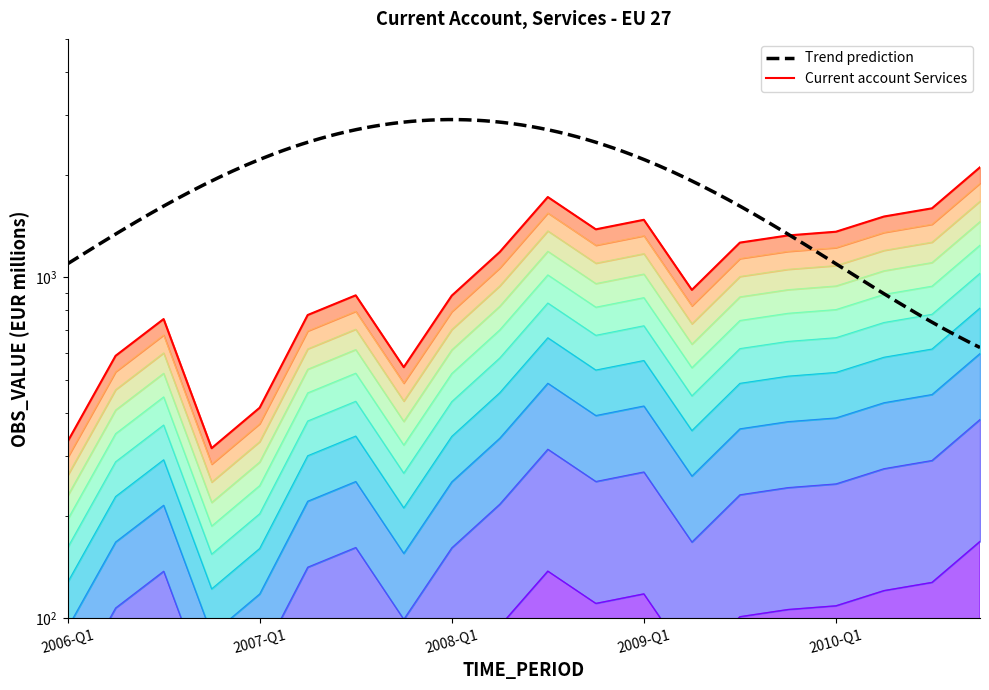

What is the label of the 14th point from the left?

2009-Q2